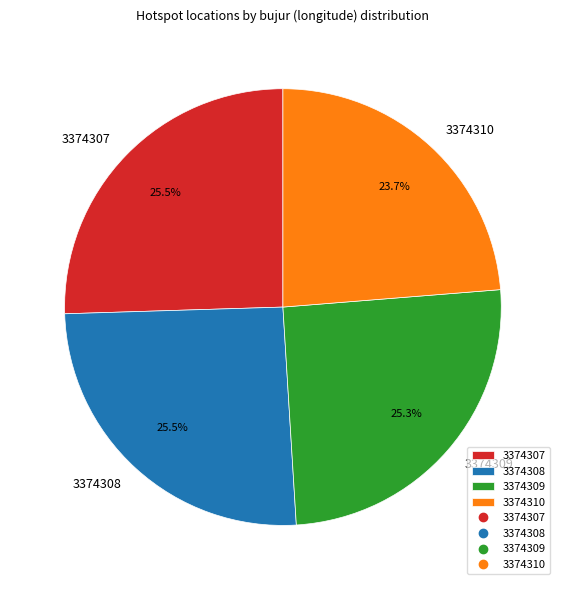

To the nearest percent, what is the combined percentage of 3374310 and 3374307?

49%